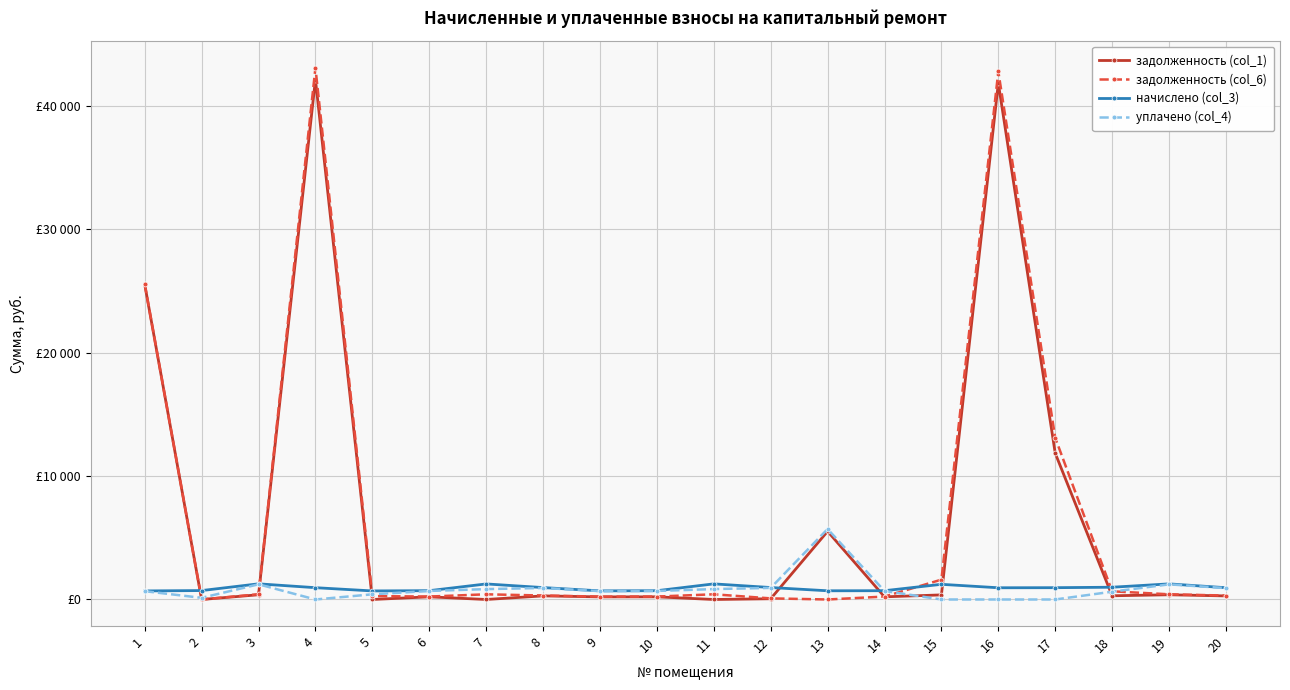

Which category has the lowest value across all series?

2